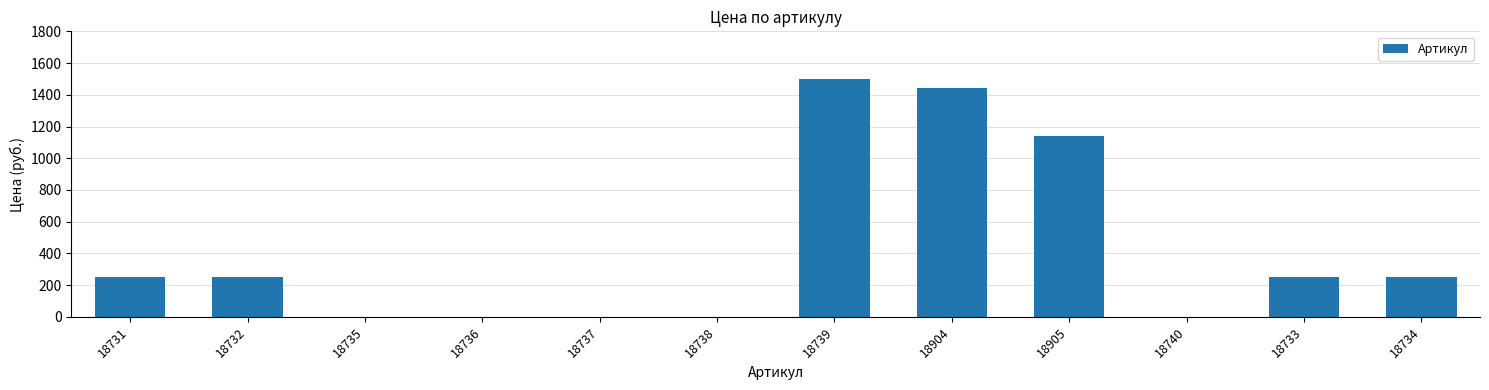

What is the change in value from 18738 to 18734?

+250